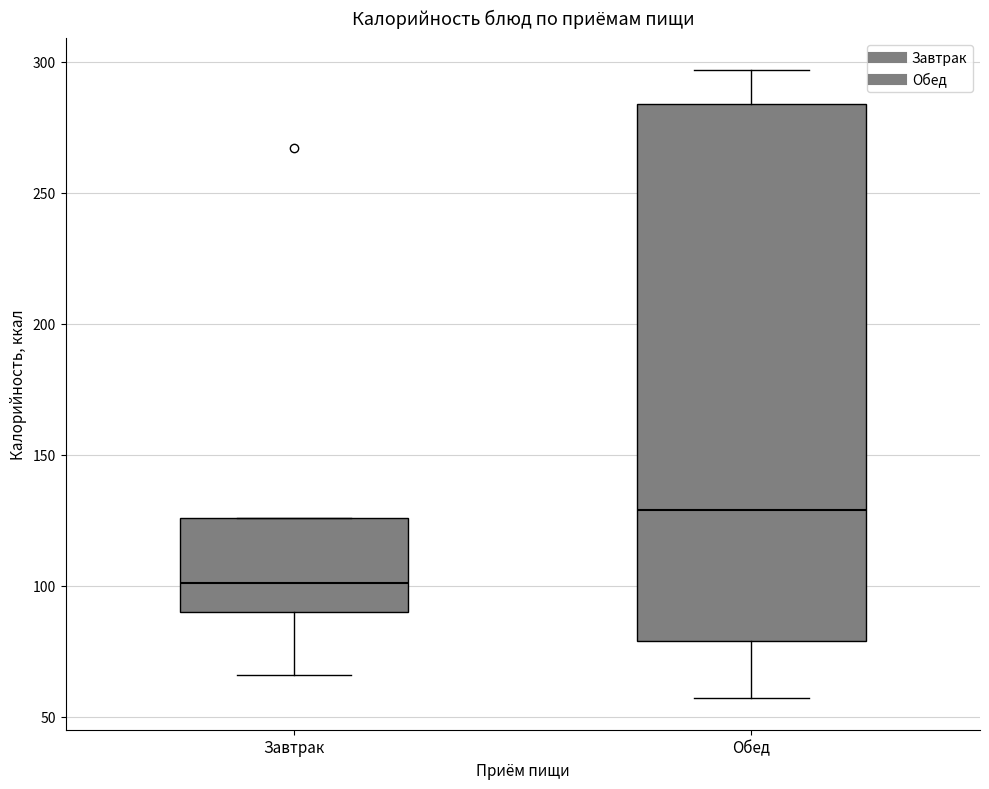

Reading left to right, read every box against the y-axis: the position of its median line, the range the box covers, and the ends of its whiskers. The values are not printed on the chart, so give them approximately, as read against the axis.

Завтрак: median 100, box 90 to 125, whiskers 65 to 125
Обед: median 130, box 80 to 285, whiskers 55 to 295